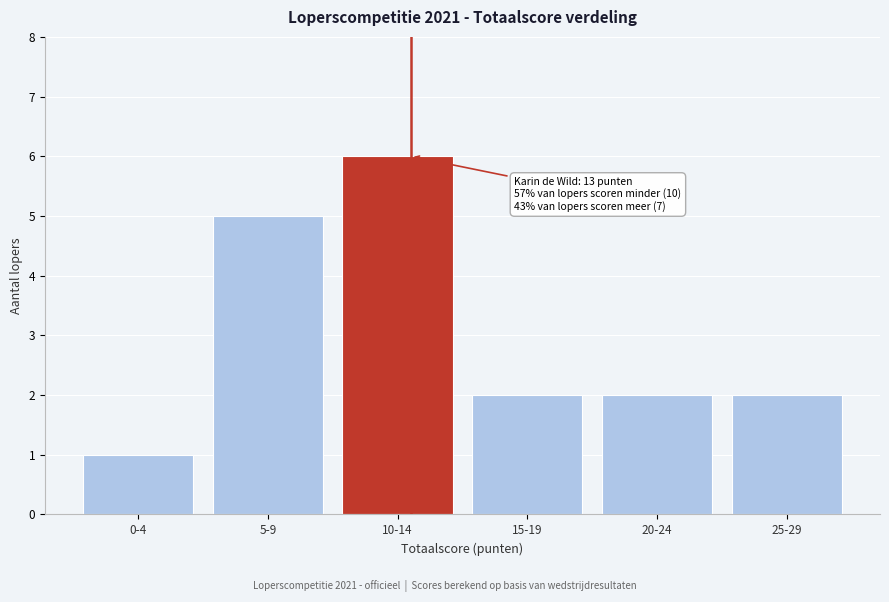

Reading left to right, transcribe all the data shown in this chart.

0-4=1	5-9=5	10-14=6	15-19=2	20-24=2	25-29=2